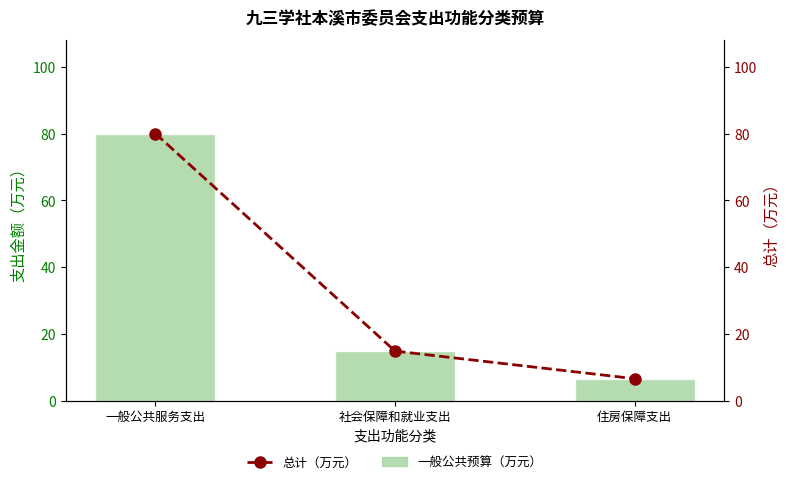

Is the value of 一般公共预算（万元） at 一般公共服务支出 greater than the value of 总计（万元） at 住房保障支出?

Yes